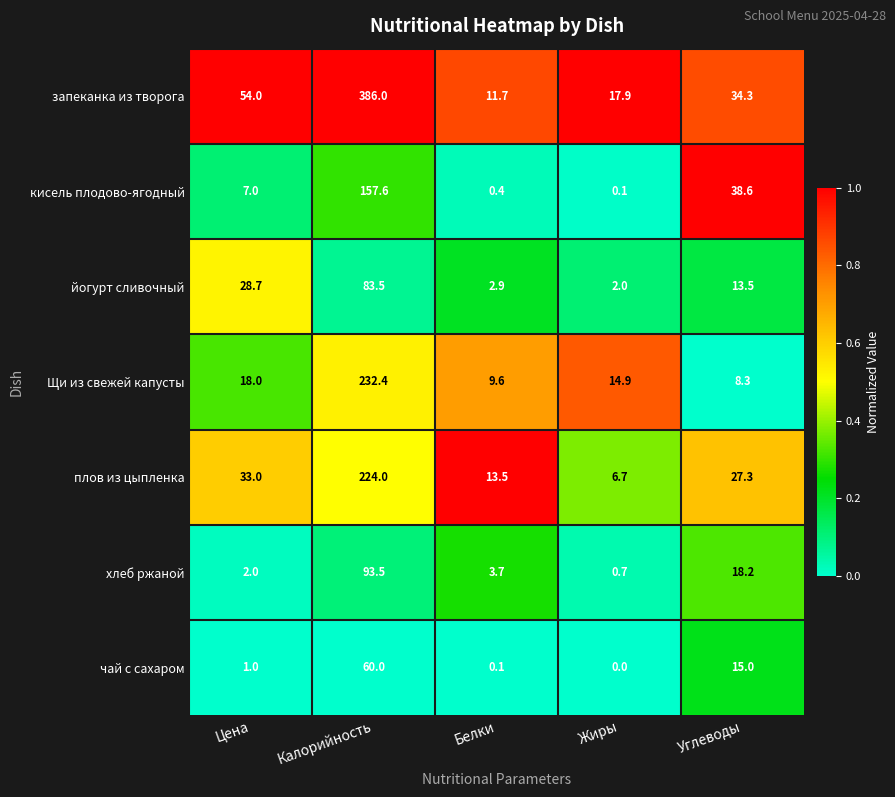

What is the spread (max minus min) of values at Углеводы?

30.3